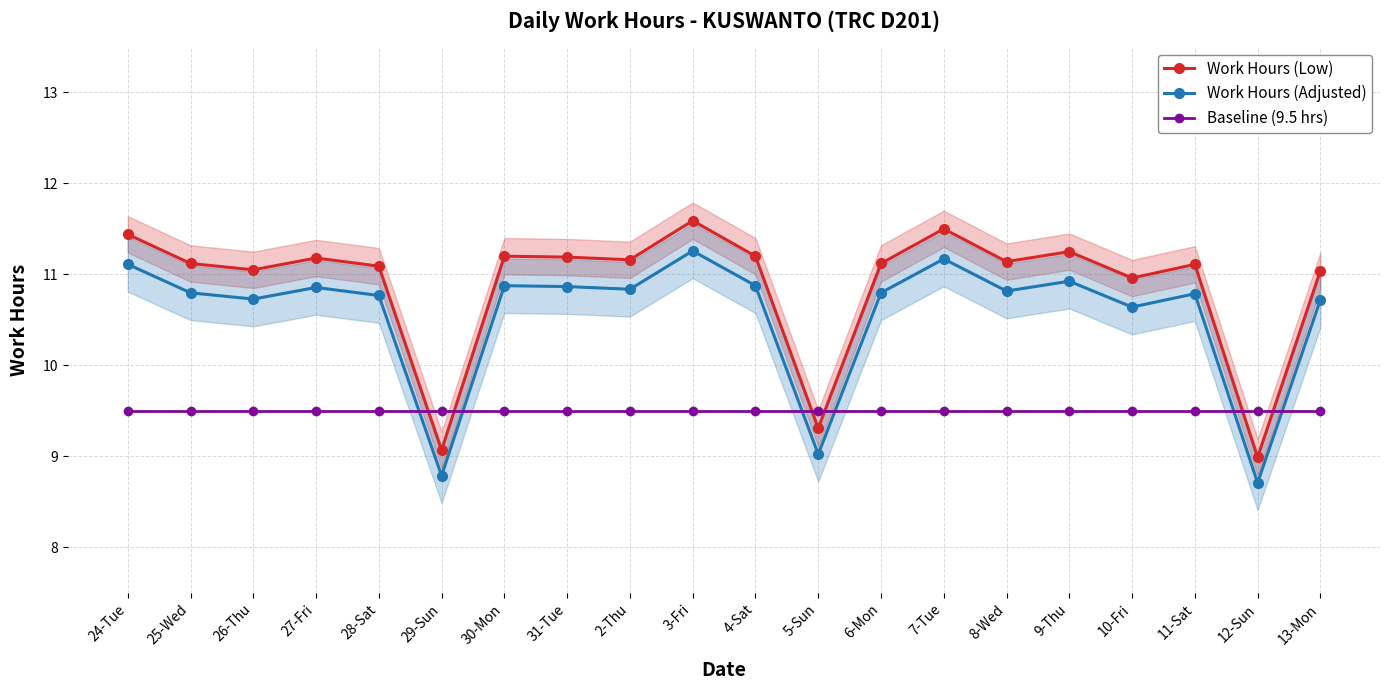

At which label is Baseline (9.5 hrs) closest to 9?

24-Tue